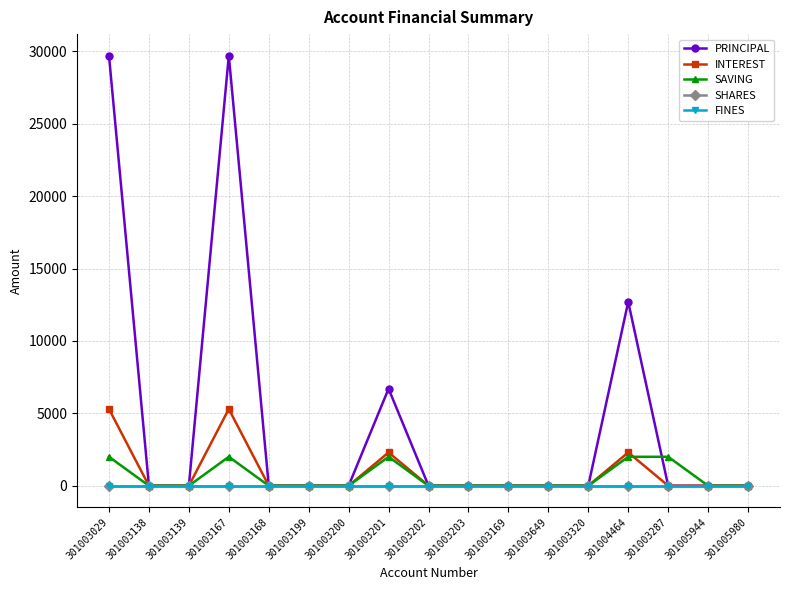

True or false: SHARES has a value of 0 at 301003138.

True